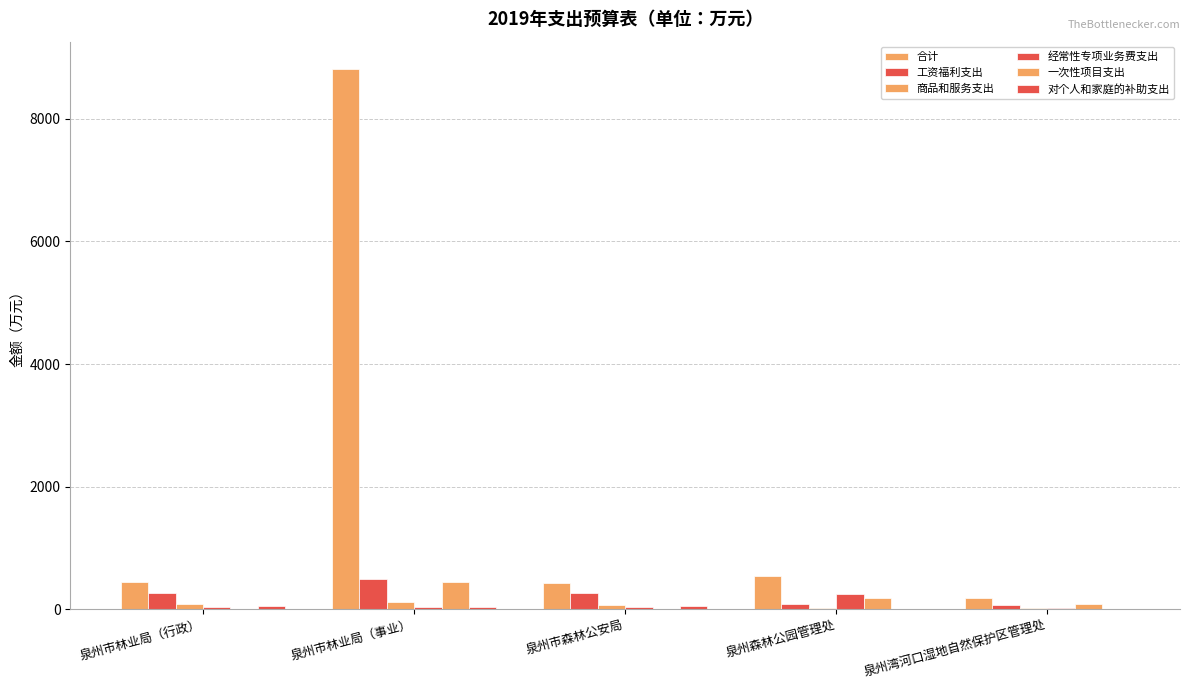

Reading left to right, list all the values displayed in this chart.

合计: 泉州市林业局（行政）=436.4	泉州市林业局（事业）=8819.3	泉州市森林公安局=419.4	泉州森林公园管理处=534.9	泉州湾河口湿地自然保护区管理处=184.0
工资福利支出: 泉州市林业局（行政）=263.0	泉州市林业局（事业）=494.5	泉州市森林公安局=266.6	泉州森林公园管理处=80.6	泉州湾河口湿地自然保护区管理处=70.8
商品和服务支出: 泉州市林业局（行政）=80.4	泉州市林业局（事业）=111.3	泉州市森林公安局=76.5	泉州森林公园管理处=15.8	泉州湾河口湿地自然保护区管理处=13.7
经常性专项业务费支出: 泉州市林业局（行政）=43.7	泉州市林业局（事业）=30.4	泉州市森林公安局=30.4	泉州森林公园管理处=250.3	泉州湾河口湿地自然保护区管理处=15.2
一次性项目支出: 泉州市林业局（行政）=0.0	泉州市林业局（事业）=441.4	泉州市森林公安局=0.0	泉州森林公园管理处=182.2	泉州湾河口湿地自然保护区管理处=79.0
对个人和家庭的补助支出: 泉州市林业局（行政）=49.3	泉州市林业局（事业）=41.7	泉州市森林公安局=46.0	泉州森林公园管理处=5.9	泉州湾河口湿地自然保护区管理处=5.4